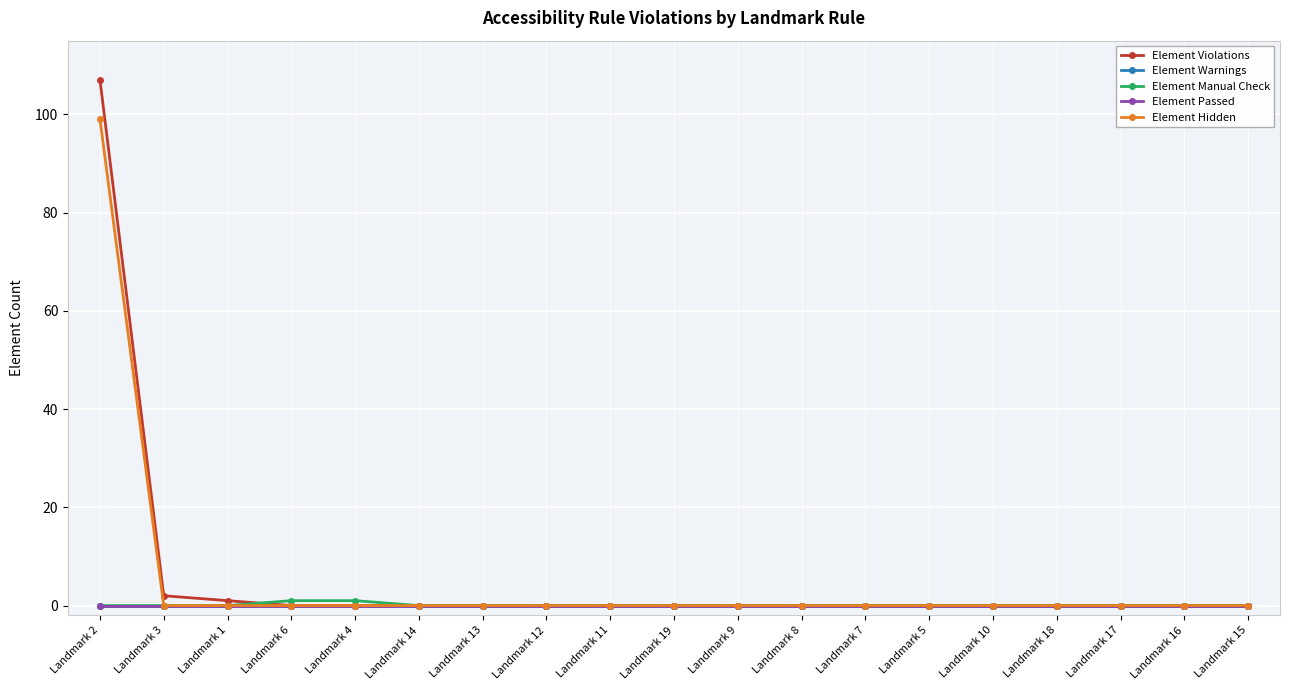

Reading right to left, extract all data points from this chart.

Element Violations: 0	0	0	0	0	0	0	0	0	0	0	0	0	0	0	0	1	2	107
Element Warnings: 0	0	0	0	0	0	0	0	0	0	0	0	0	0	0	0	0	0	0
Element Manual Check: 0	0	0	0	0	0	0	0	0	0	0	0	0	0	1	1	0	0	0
Element Passed: 0	0	0	0	0	0	0	0	0	0	0	0	0	0	0	0	0	0	0
Element Hidden: 0	0	0	0	0	0	0	0	0	0	0	0	0	0	0	0	0	0	99